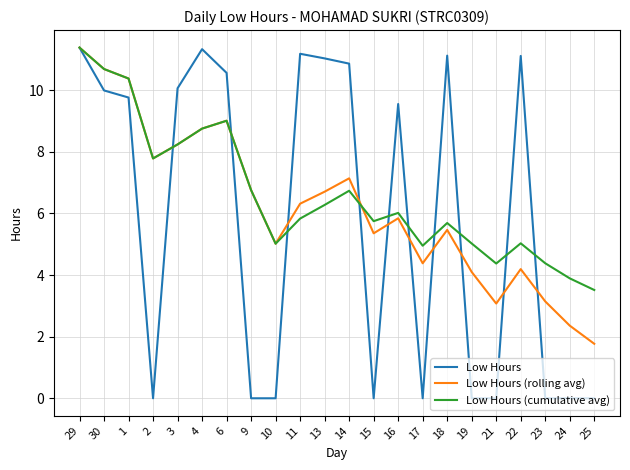

What is the spread (max minus min) of values at 21?

4.4